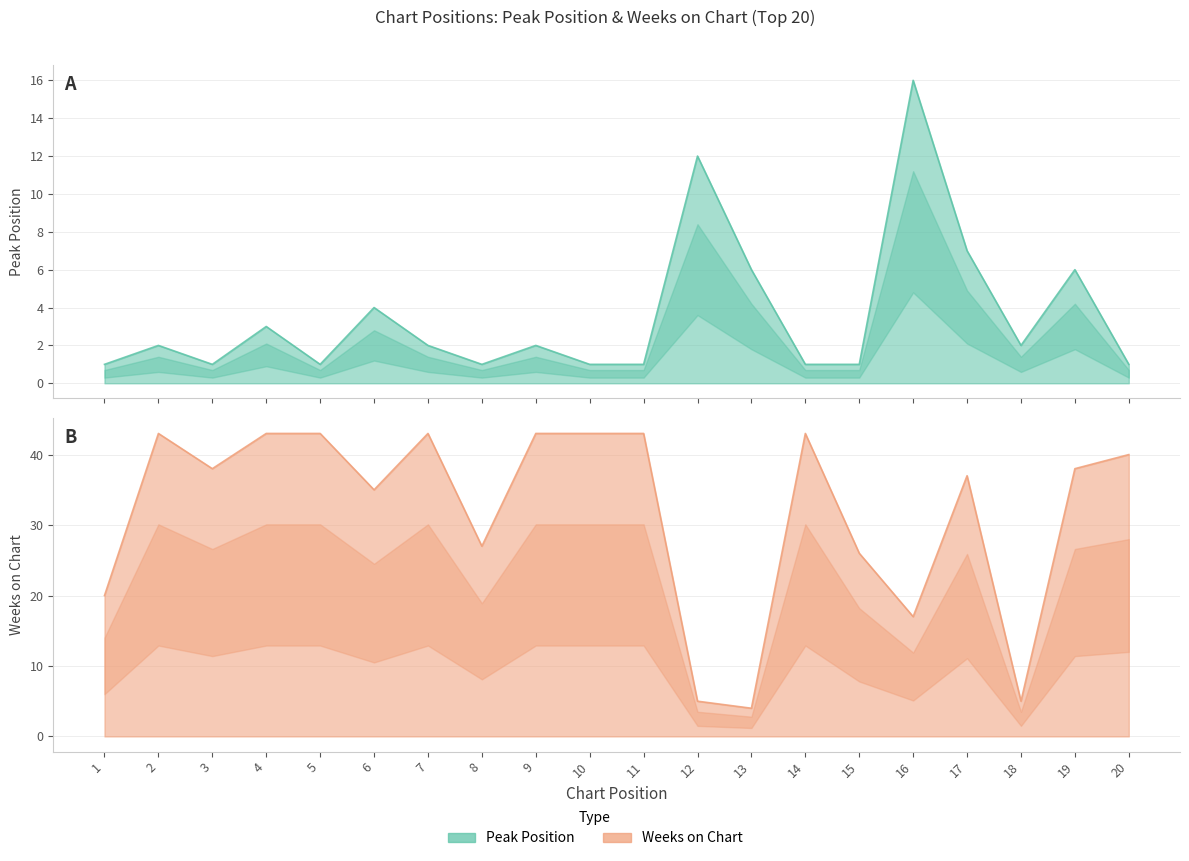

Which series ends up on top after the final intersection of Weeks on Chart and Peak Position?

Weeks on Chart